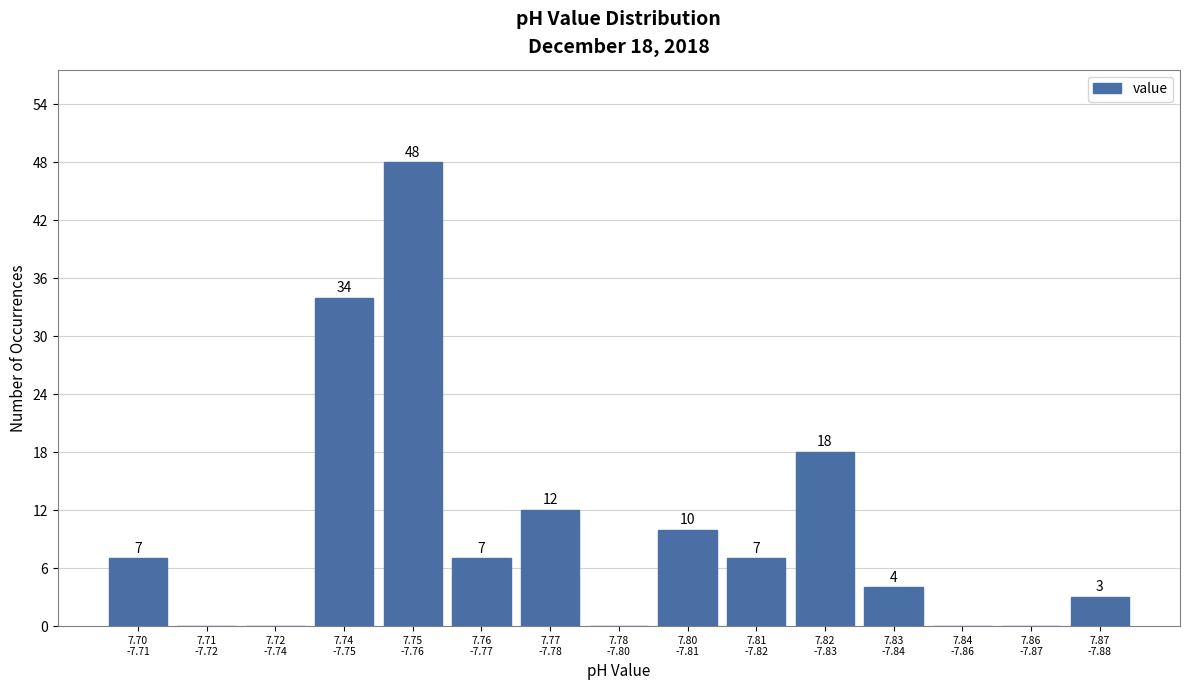

What is the sum of all values?

150